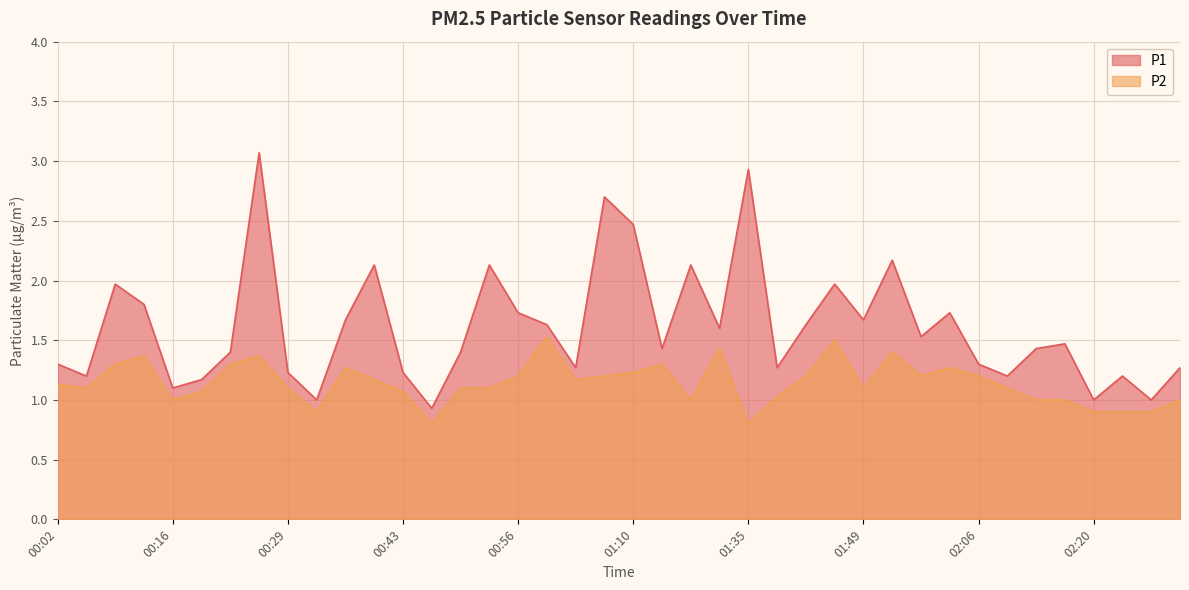

How many interior local valleys does the P2 series have?

9